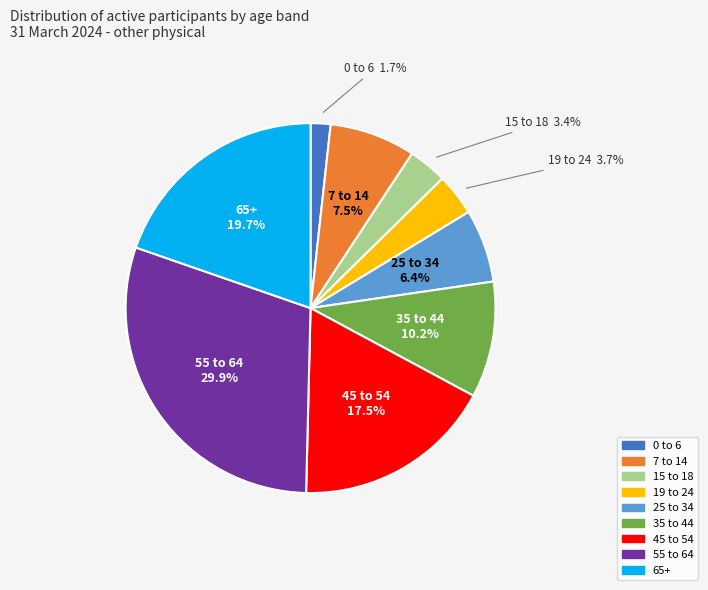

How many segments does this pie chart have?

9